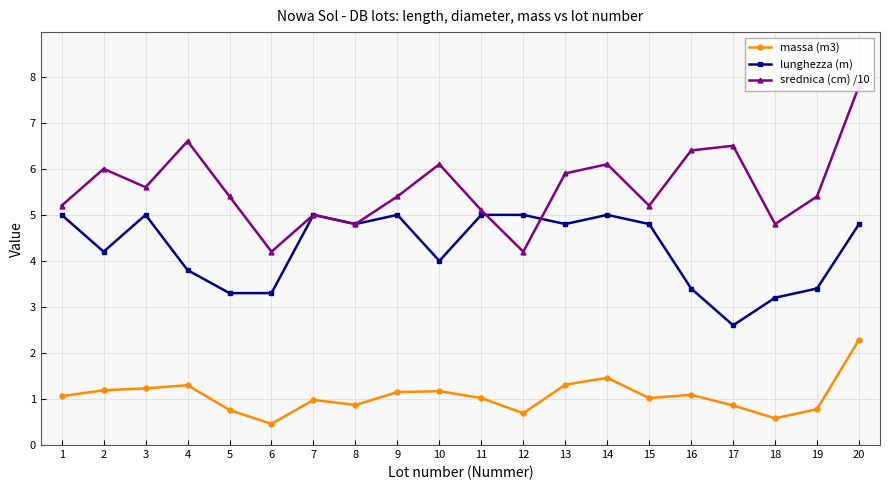

Is the value of srednica (cm) /10 at 20 greater than the value of massa (m3) at 2?

Yes